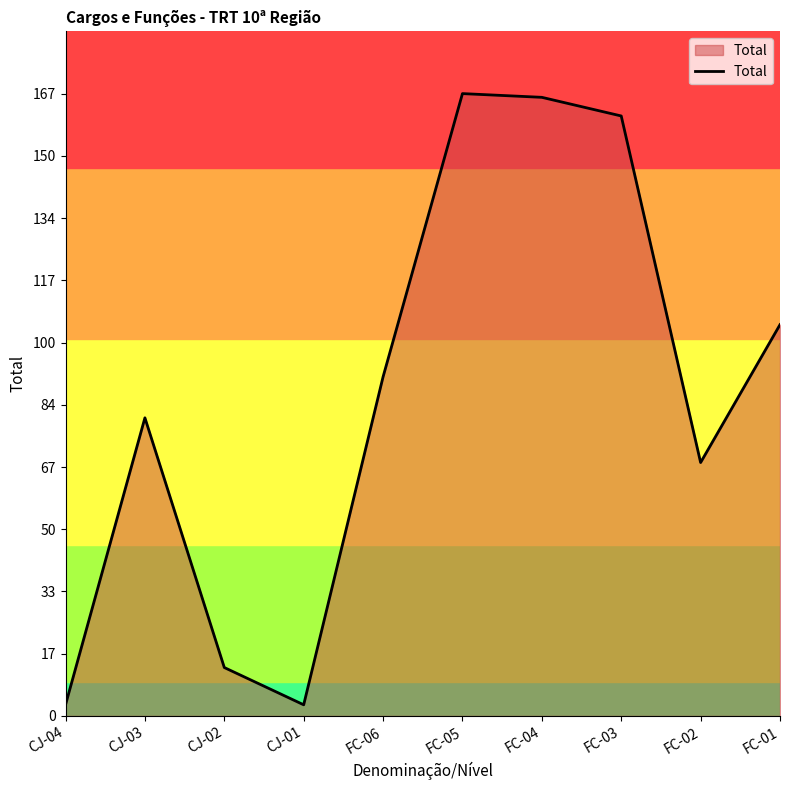

What is the sum of the values at FC-04 and CJ-01?

169